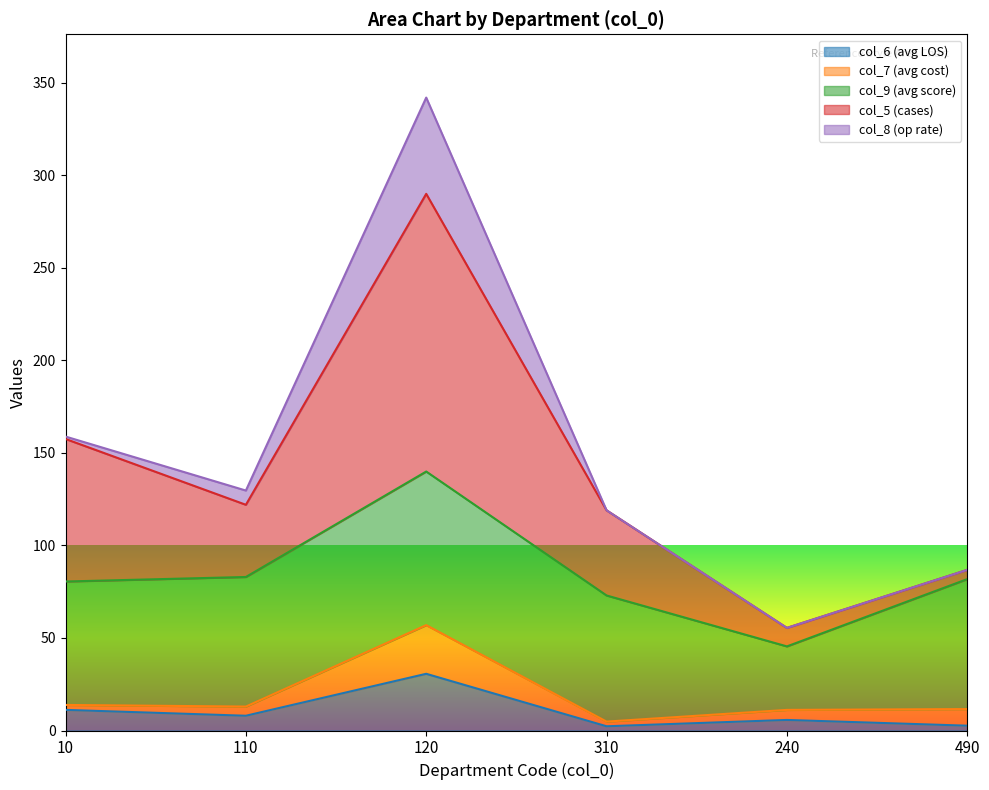

What is the highest value of the col_6 (avg LOS) series?

30.6